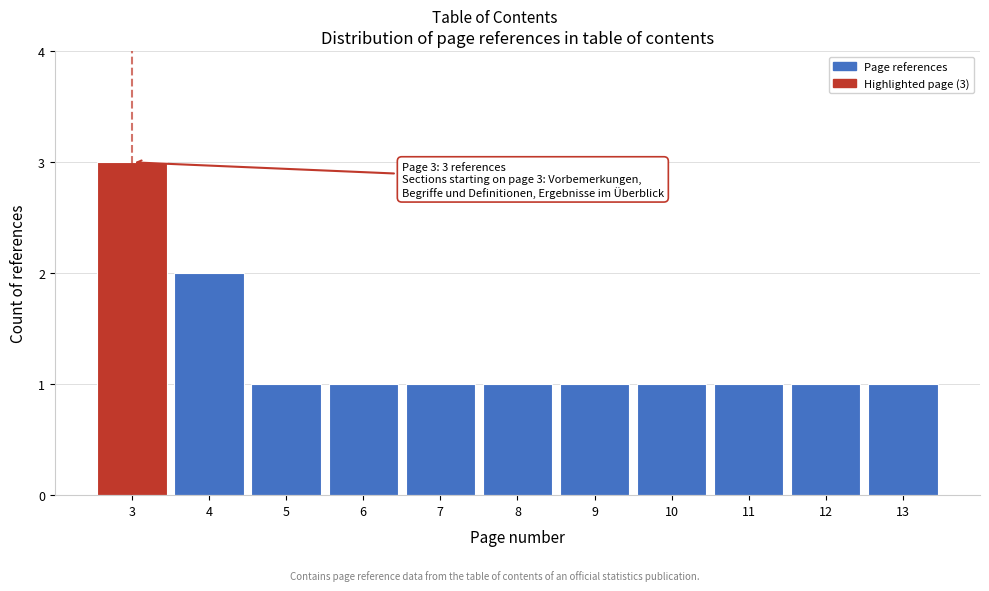

Which range on the x-axis has the tallest bar?

2.5 to 3.5